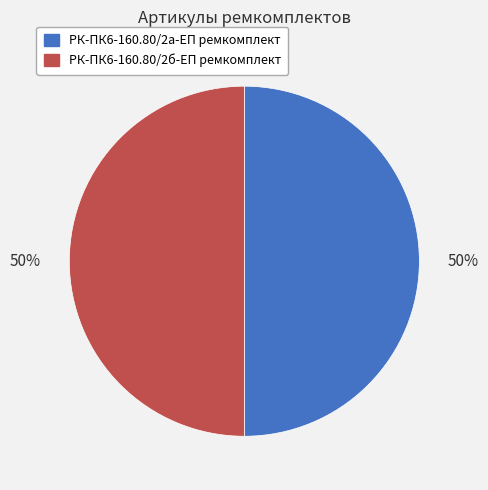

To the nearest percent, what portion does РК-ПК6-160.80/2б-ЕП ремкомплект represent?

50%